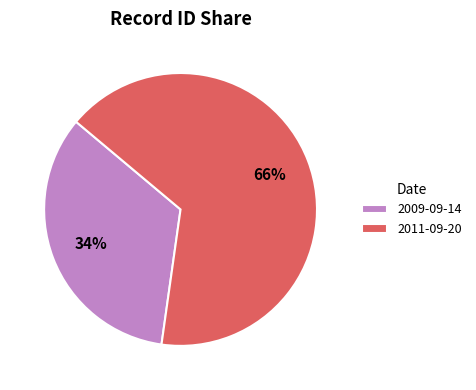

Do 2009-09-14 and 2011-09-20 together represent more than half of the pie?

Yes